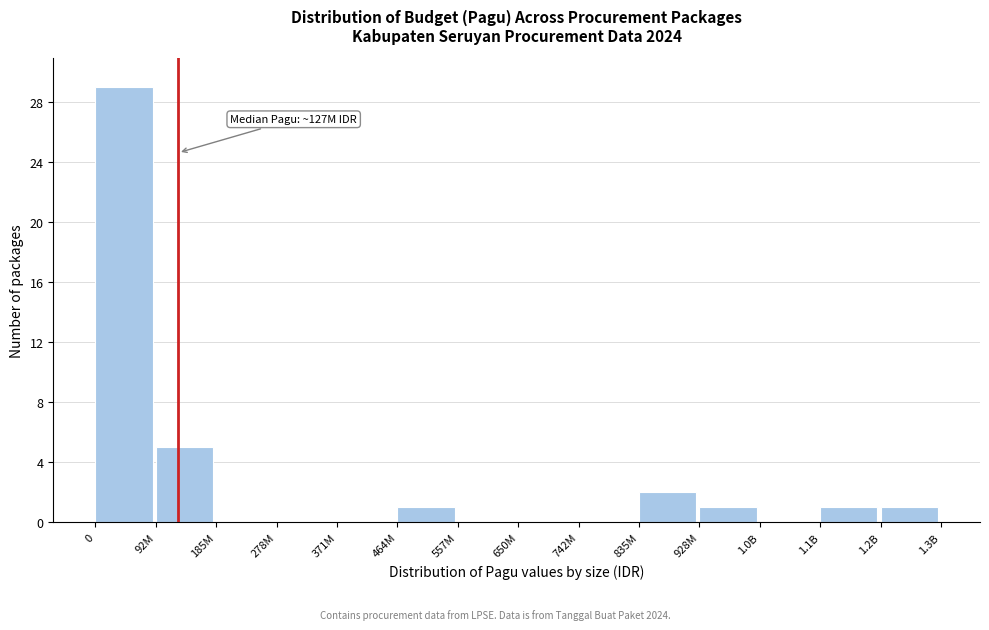

Reading right to left, transcribe all the data shown in this chart.

1.2B=1	1.1B=1	1.0B=0	928M=1	835M=2	742M=0	650M=0	557M=0	464M=1	371M=0	278M=0	185M=0	92M=5	0=29